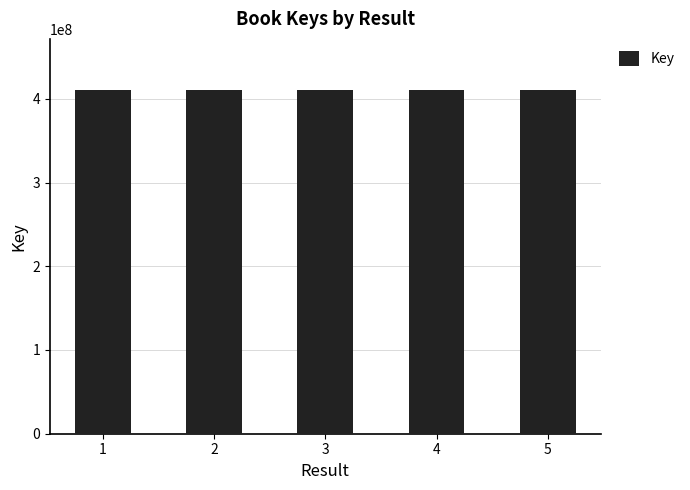

What is the maximum value shown in the chart?

410049330